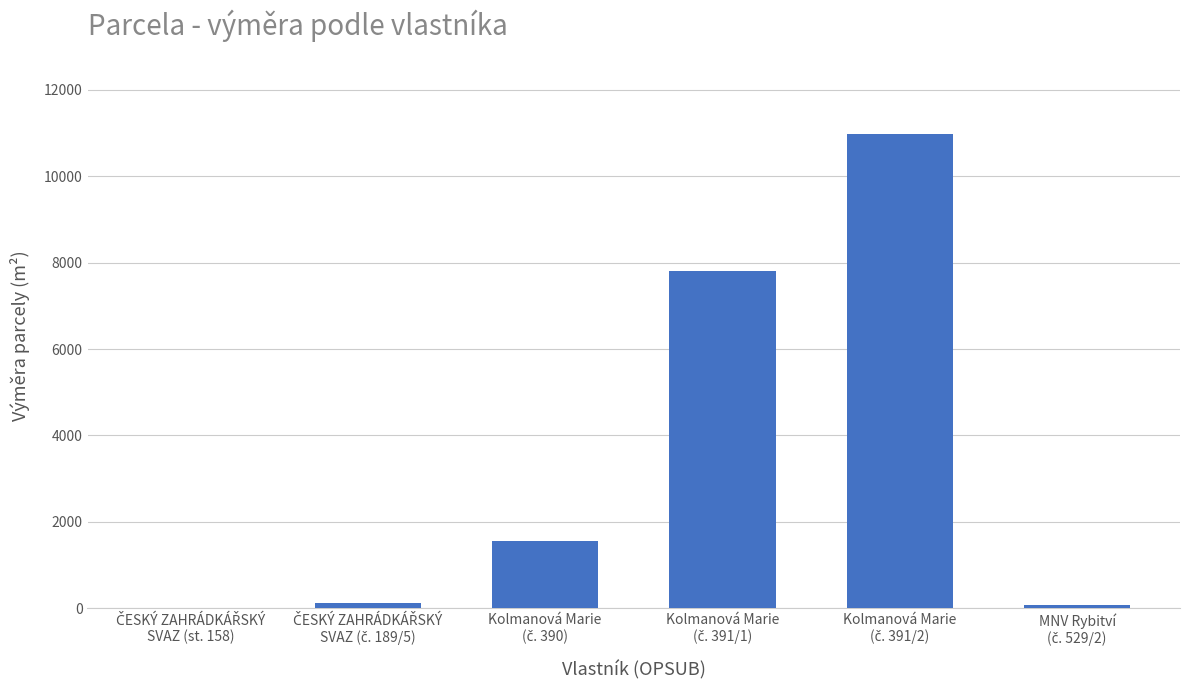

What is the sum of all values?

20544